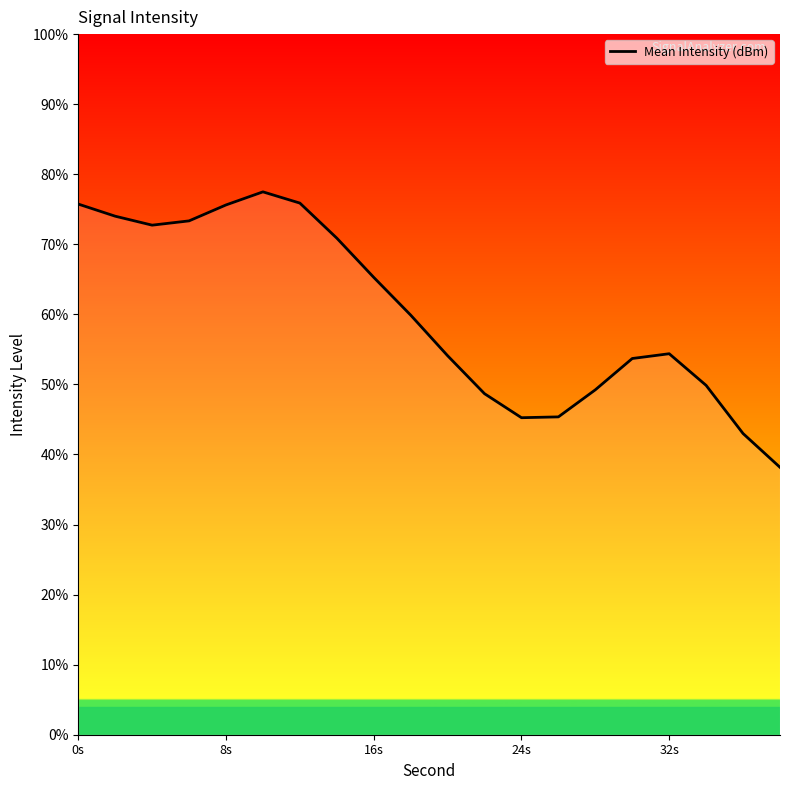

What is the difference between the maximum and minimum values?

39.3